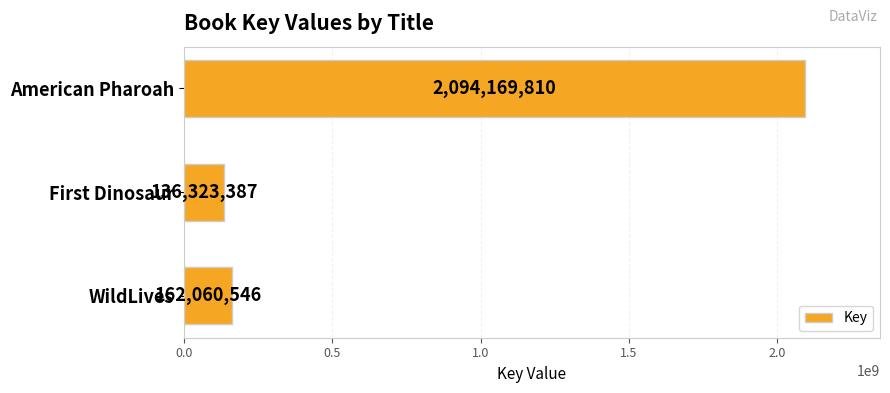

What is the change in value from WildLives to American Pharoah?

+1932109264